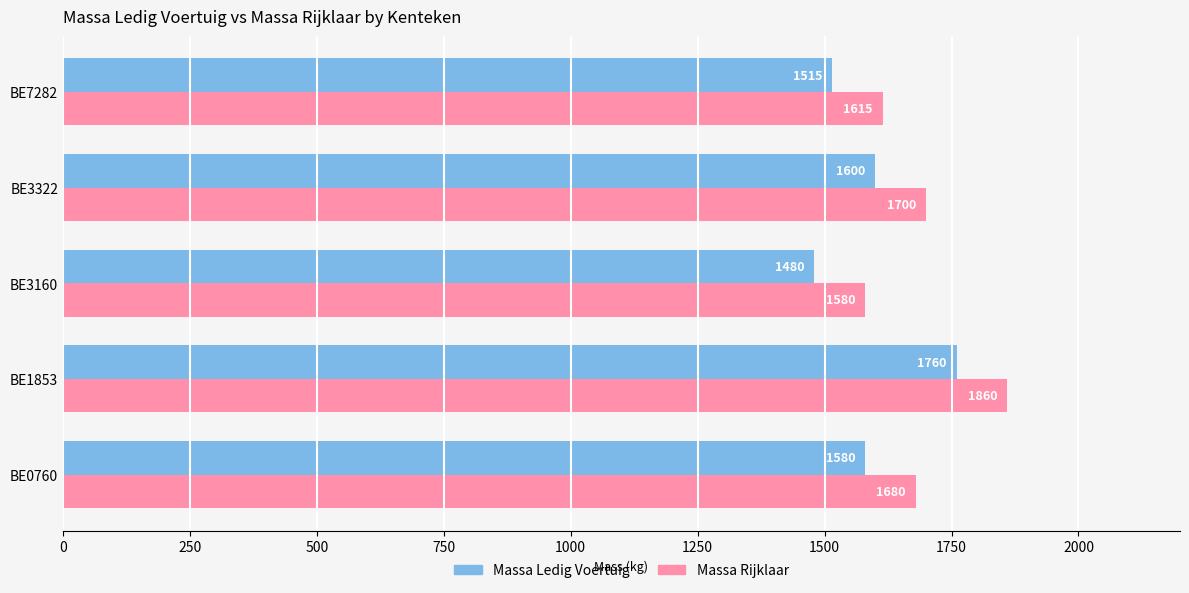

What is the total value across all series at BE1853?

3620